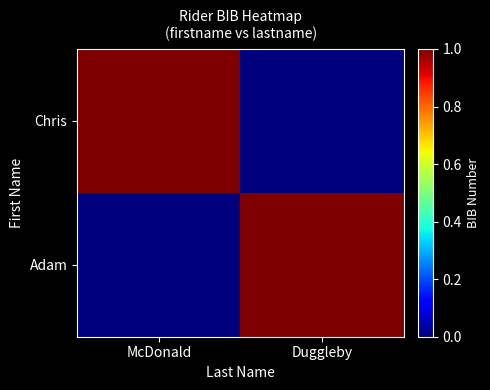

How many categories are shown in the chart?

2